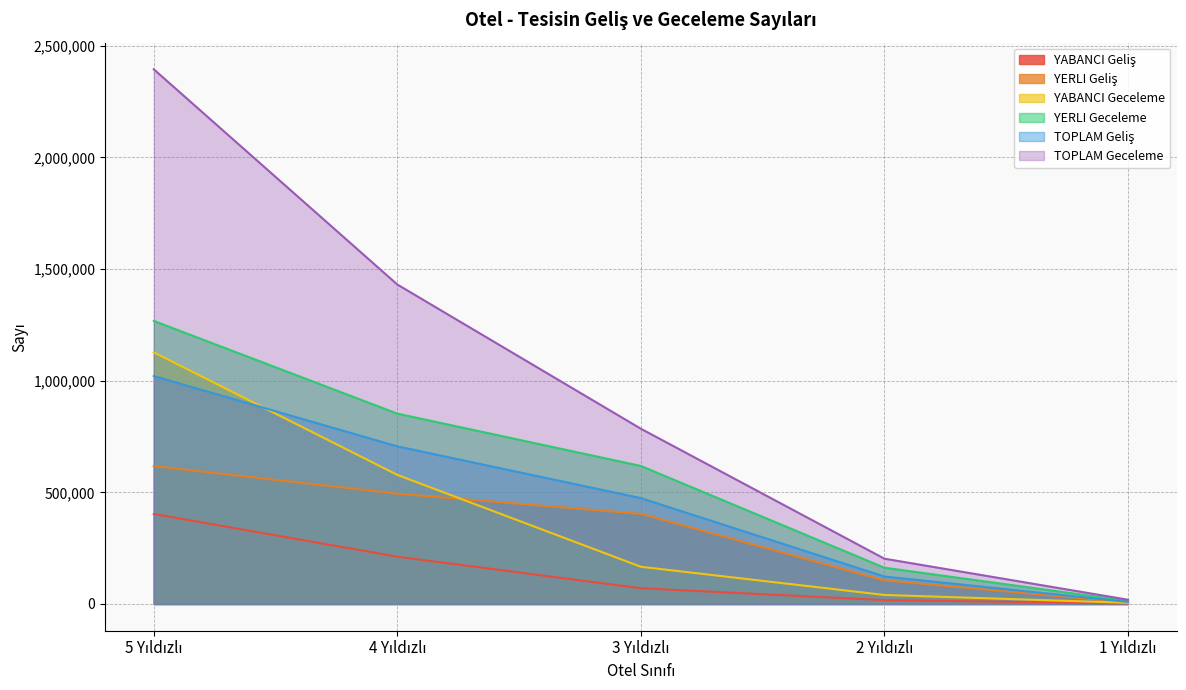

At which label does YABANCI Geceleme reach its peak?

5 Yıldızlı